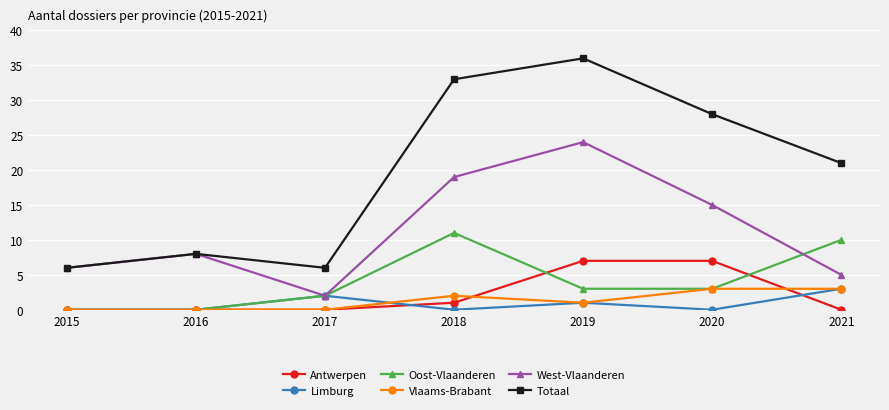

After their last crossing, which series has the higher values: Antwerpen or Vlaams-Brabant?

Vlaams-Brabant